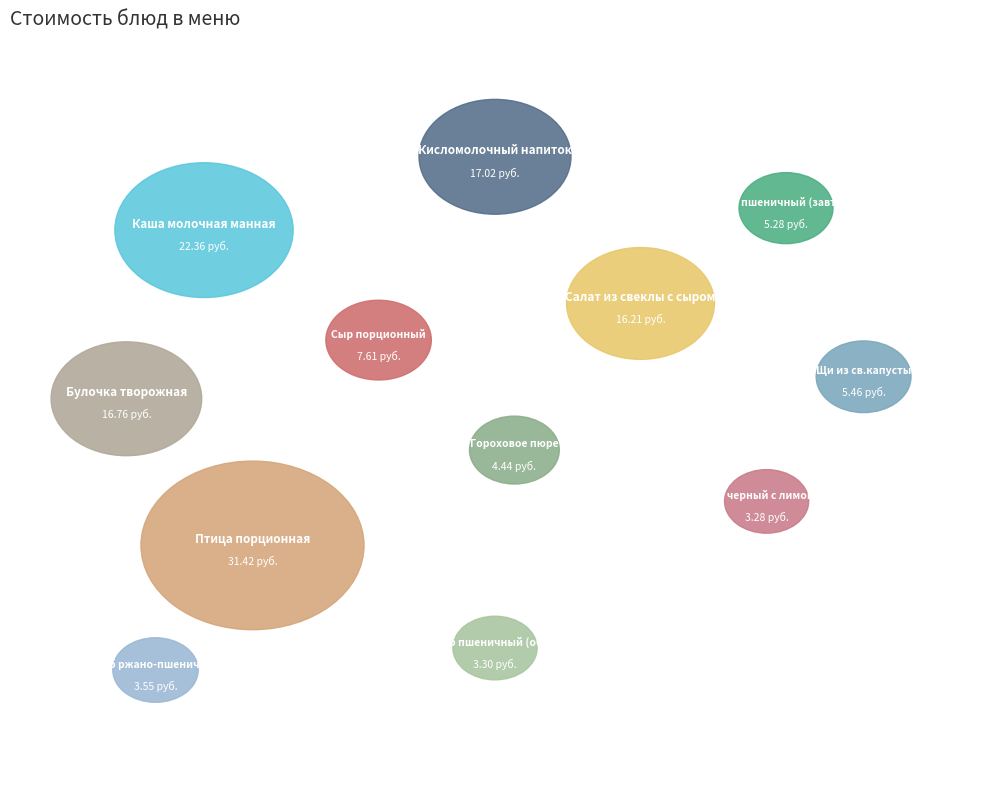

To the nearest percent, what percentage of the pie is Щи из св.капусты?

4%